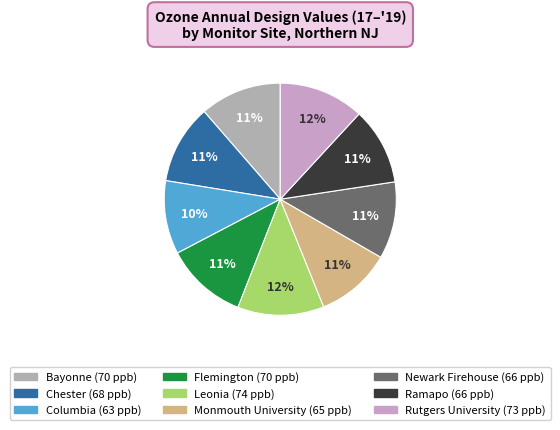

Does Rutgers University represent more than half of the total?

No